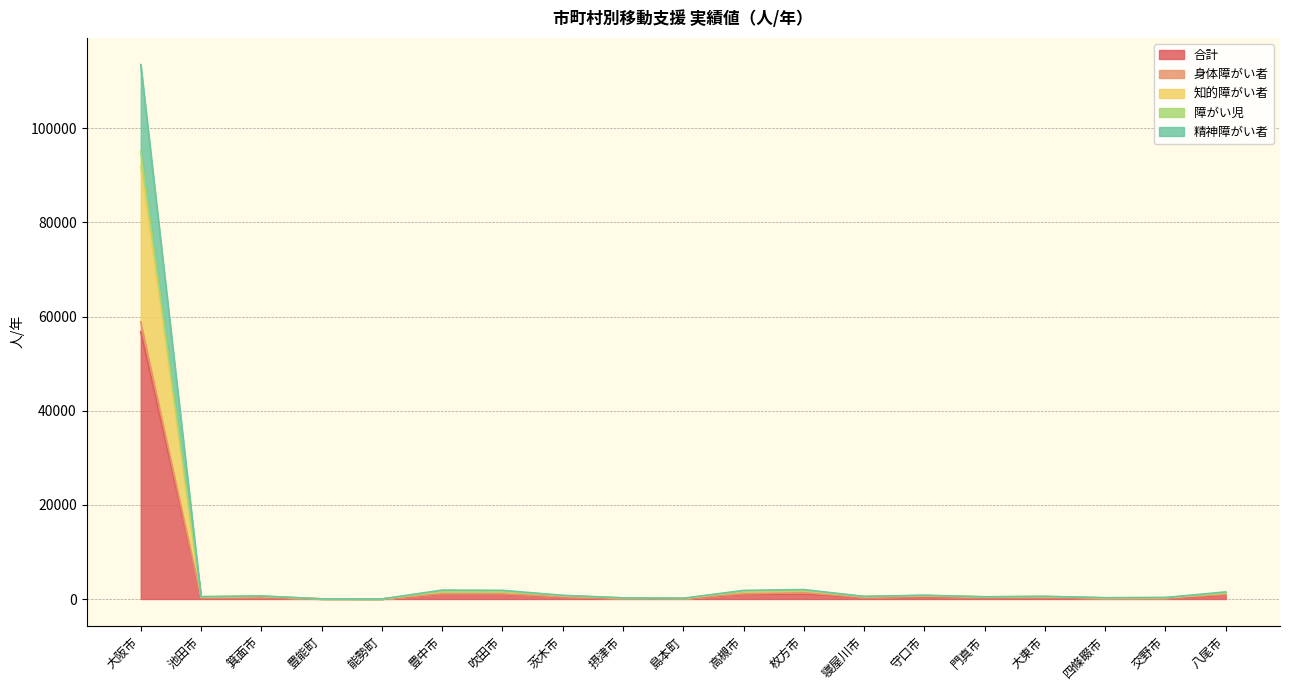

Which category has the highest value in the 合計 series?

大阪市